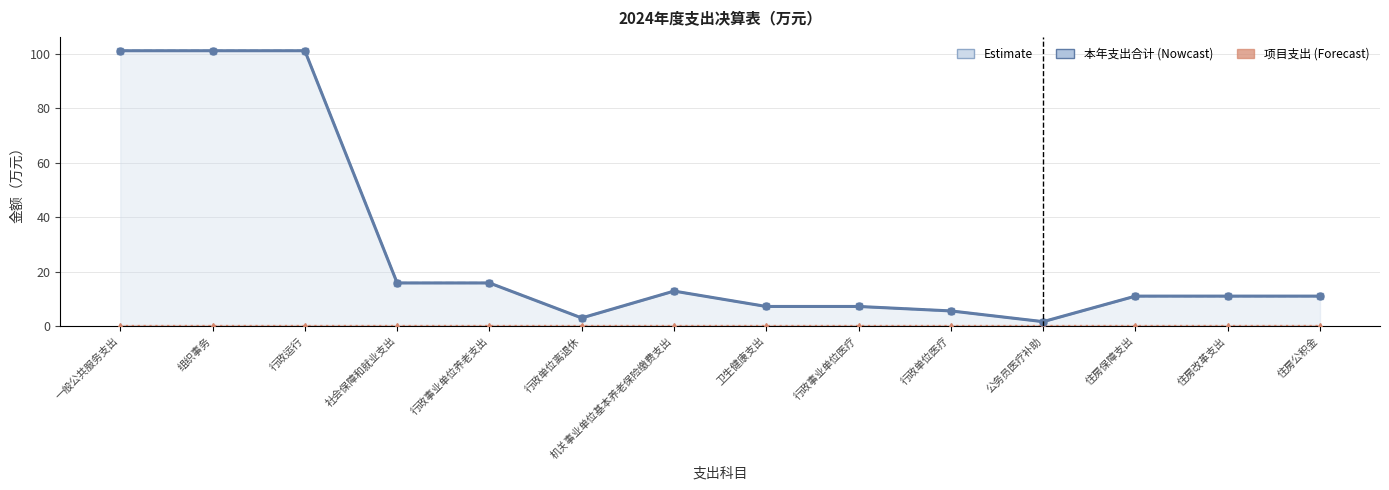

At which label is 基本支出 closest to 51?

社会保障和就业支出